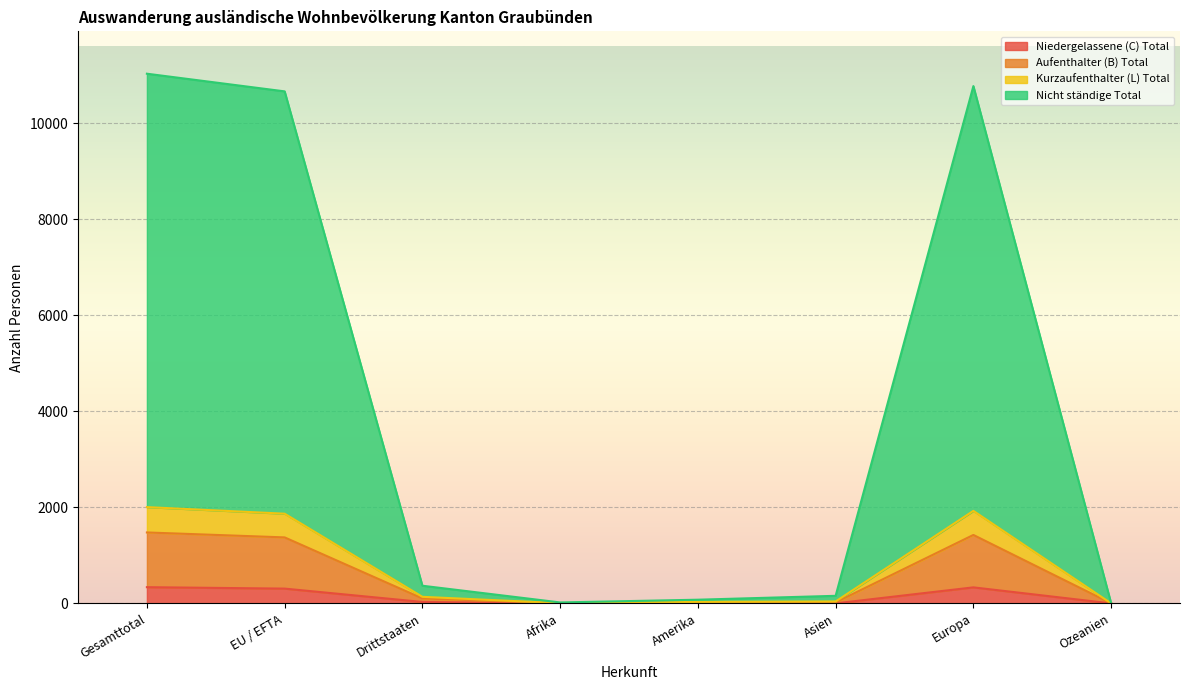

Does the chart display data point markers on the line(s)?

No